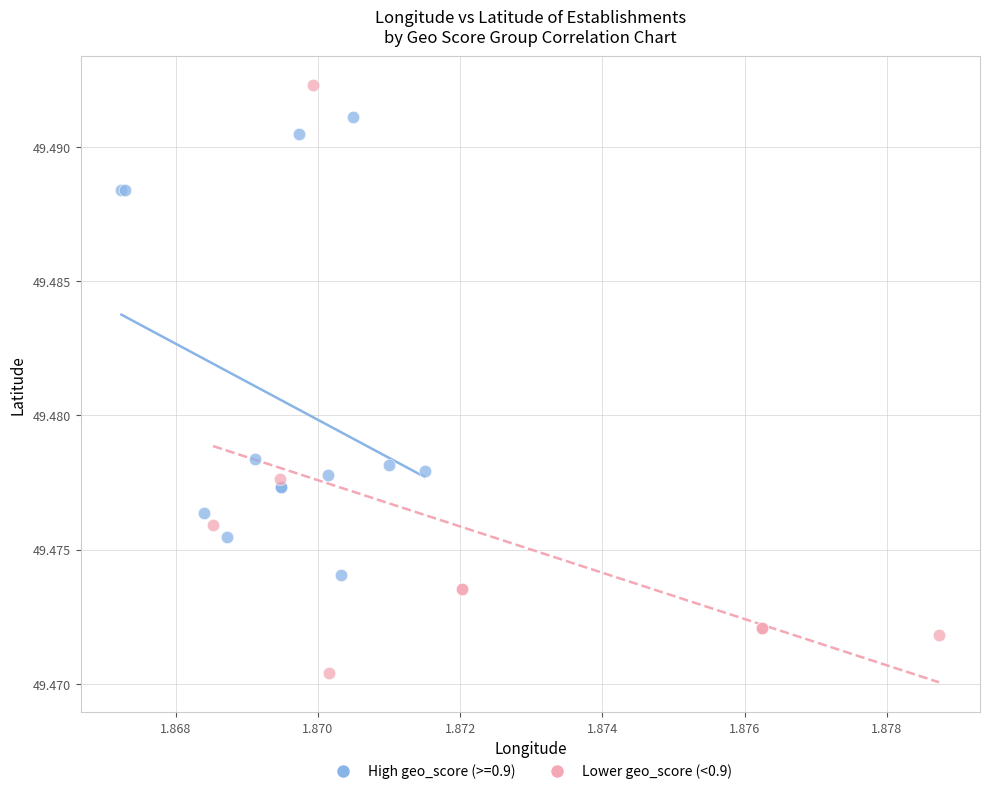

Which series has the largest Y range (max minus min)?

Lower geo_score (<0.9)